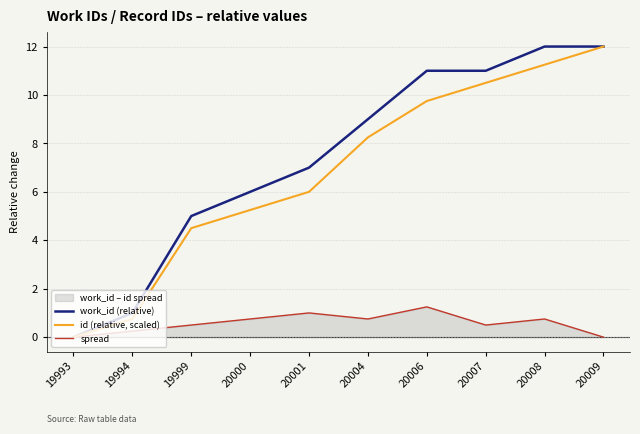

Rank the series by their maximum value, from lowest to highest.

spread, work_id (relative), id (relative, scaled)